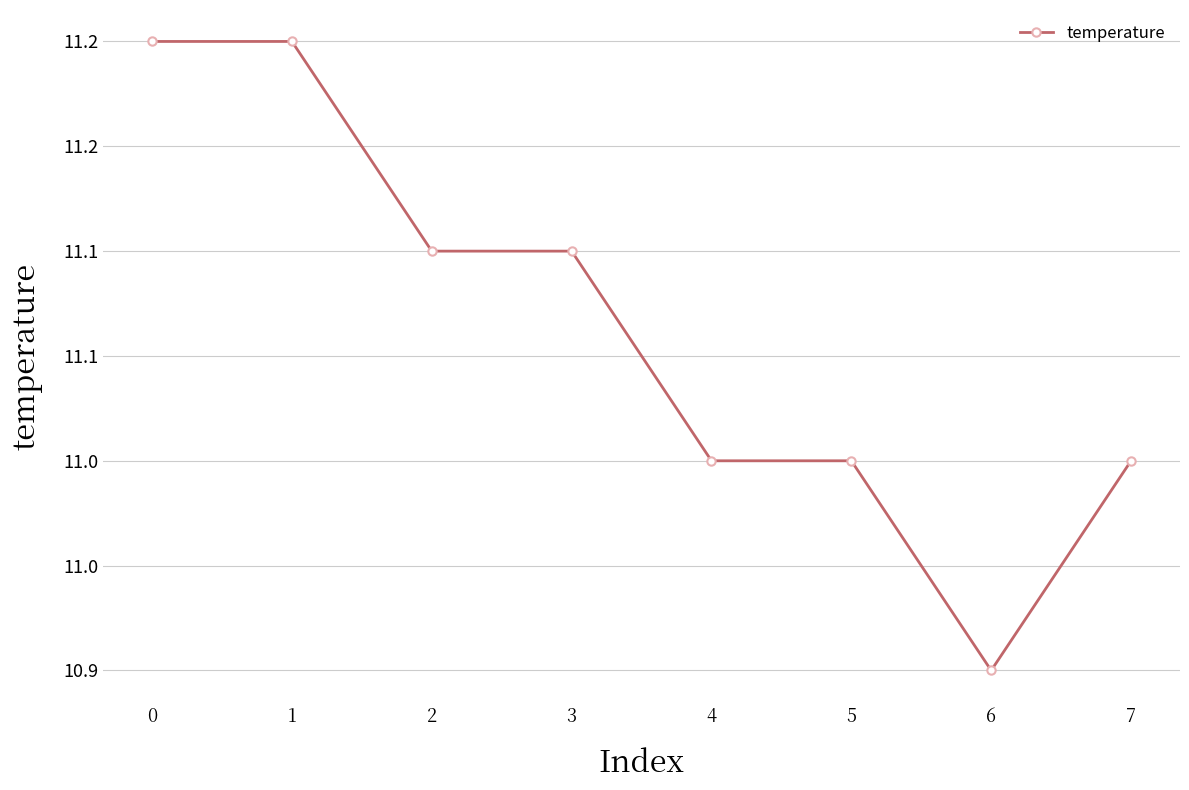

True or false: there are more than 1 points higher than both neighbors.

False